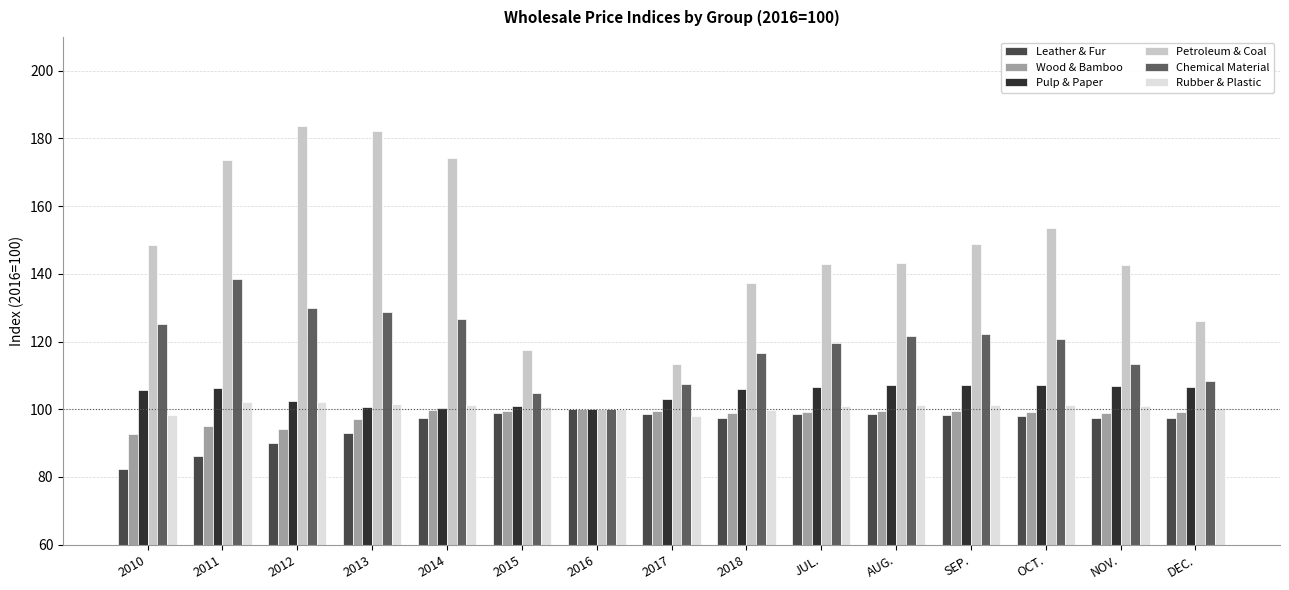

Reading right to left, what are all the values shown in this chart?

Leather & Fur: 97.3	97.5	98.1	98.2	98.6	98.7	97.4	98.6	100.0	99.0	97.5	92.9	90.1	86.1	82.2
Wood & Bamboo: 99.2	98.8	99.2	99.4	99.5	99.1	99.0	99.4	100.0	99.5	99.8	97.0	94.1	95.0	92.7
Pulp & Paper: 106.6	106.8	107.0	107.1	107.1	106.5	105.9	103.0	100.0	101.0	100.3	100.8	102.4	106.2	105.8
Petroleum & Coal: 126.1	142.6	153.4	148.7	143.1	143.0	137.3	113.5	100.0	117.3	174.1	182.2	183.6	173.8	148.5
Chemical Material: 108.3	113.3	120.6	122.4	121.5	119.5	116.6	107.5	100.0	104.9	126.7	128.8	130.0	138.4	125.1
Rubber & Plastic: 100.5	100.8	101.3	101.4	101.2	100.8	99.7	98.1	100.0	100.6	101.2	101.5	102.2	102.1	98.3